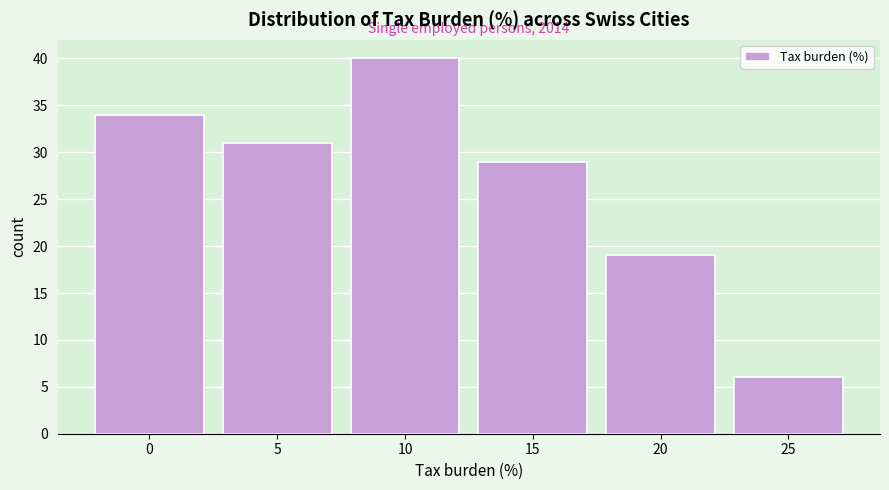

Reading left to right, extract all data points from this chart.

0=34	5=31	10=40	15=29	20=19	25=6